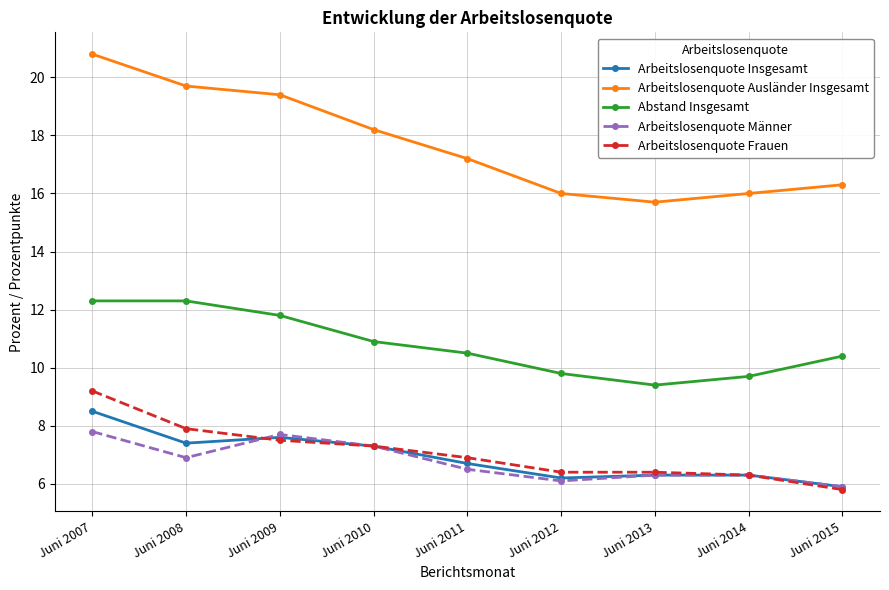

What is the difference between the Abstand Insgesamt values at Juni 2014 and Juni 2010?

1.2